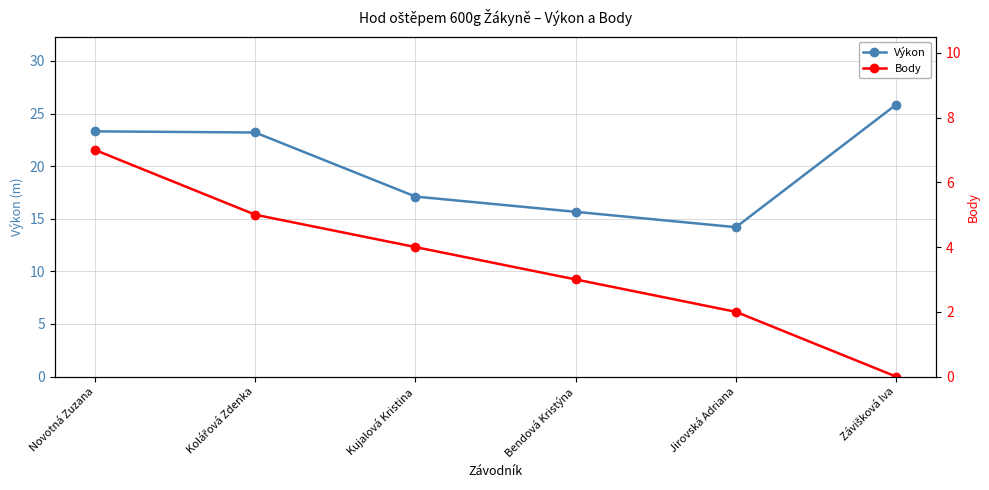

Rank the series at Závišková Iva from highest to lowest value.

Výkon, Body